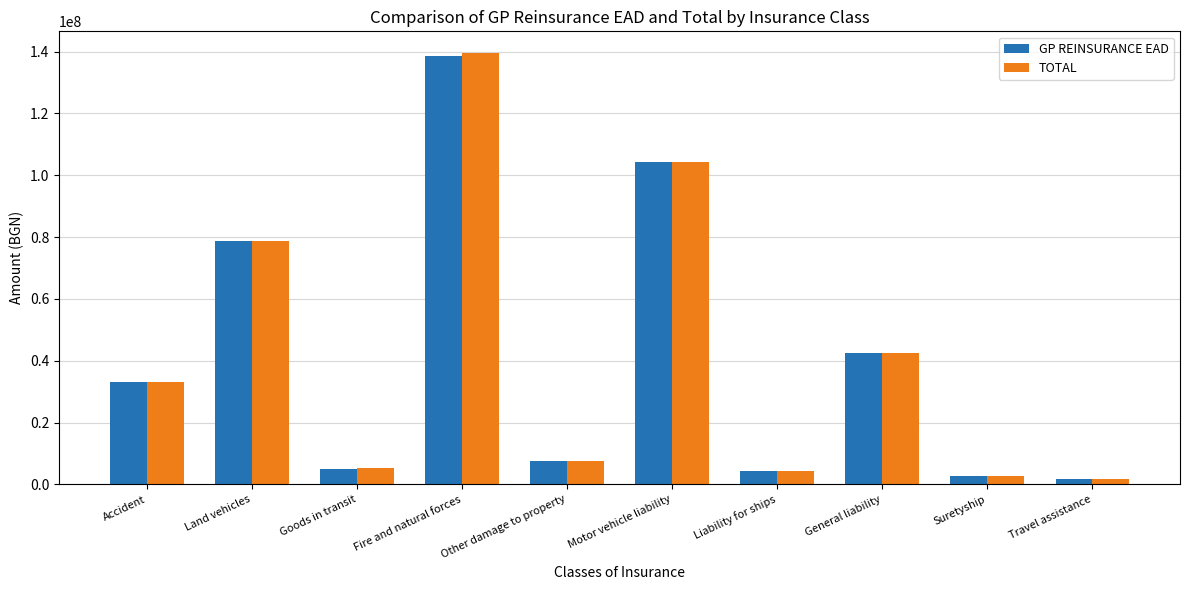

The value of TOTAL at Liability for ships is 4417414.5. True or false?

True